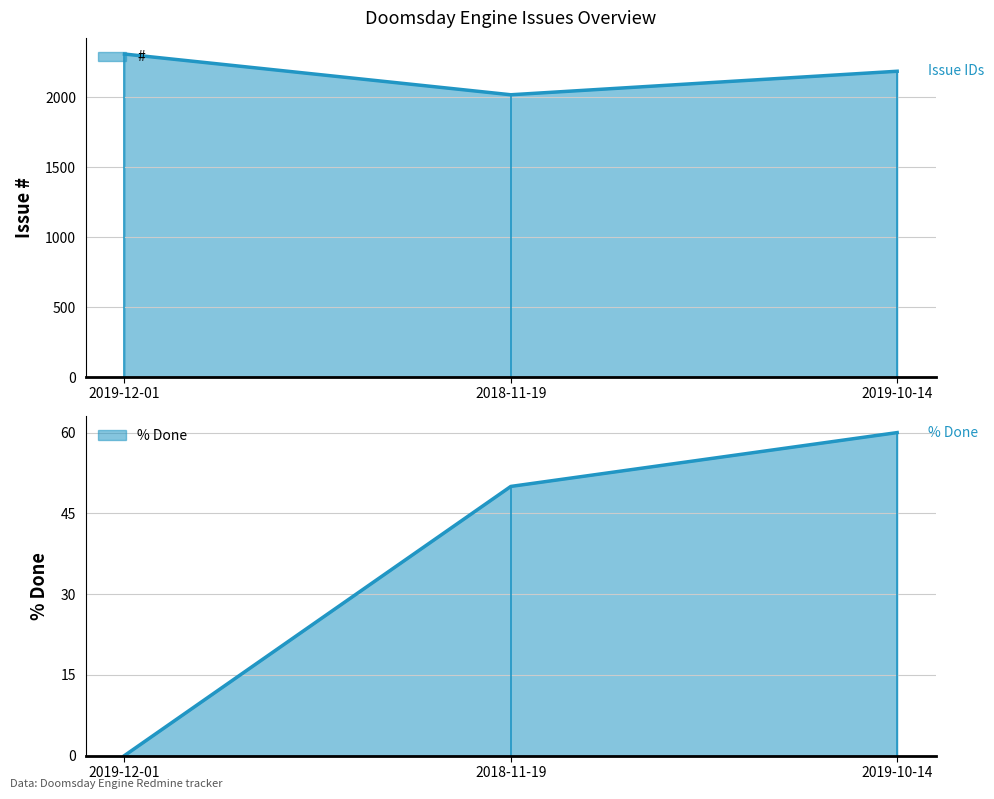

True or false: % Done has a value of 79 at 2019-10-14.

False